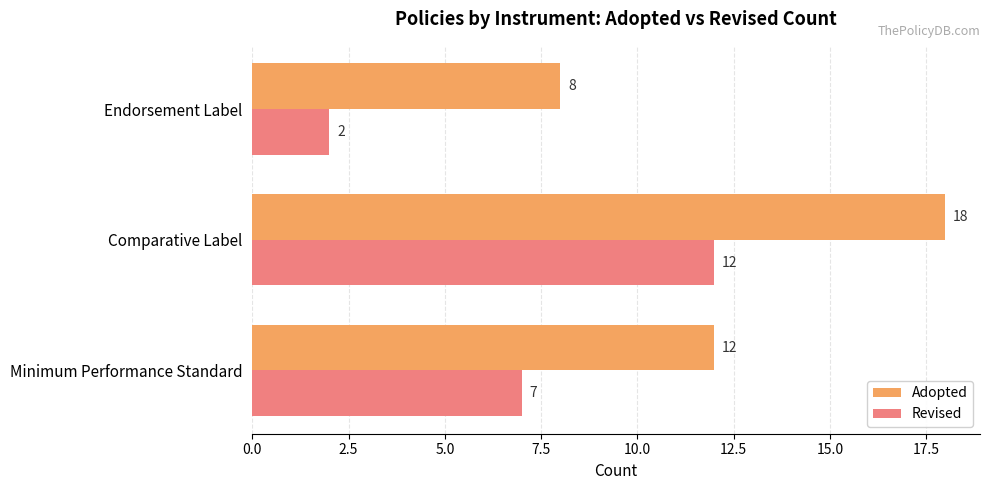

Between Minimum Performance Standard and Comparative Label, which series saw the biggest shift?

Adopted